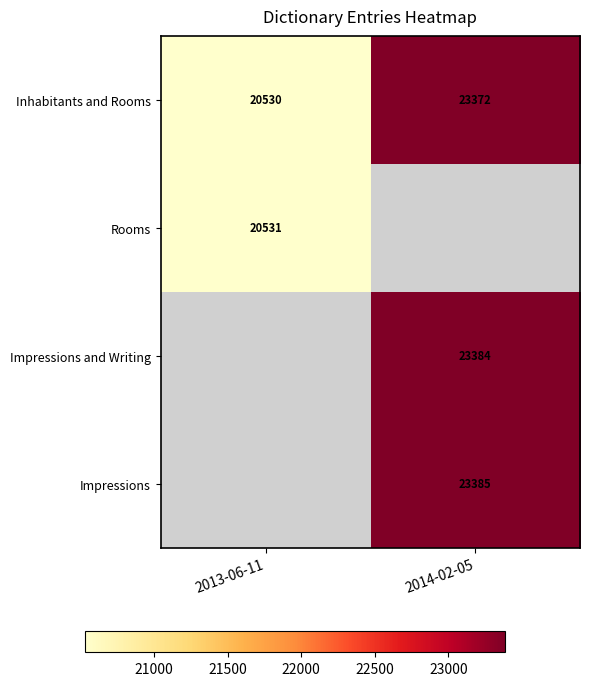

What is the minimum value shown in the chart?

20530.0